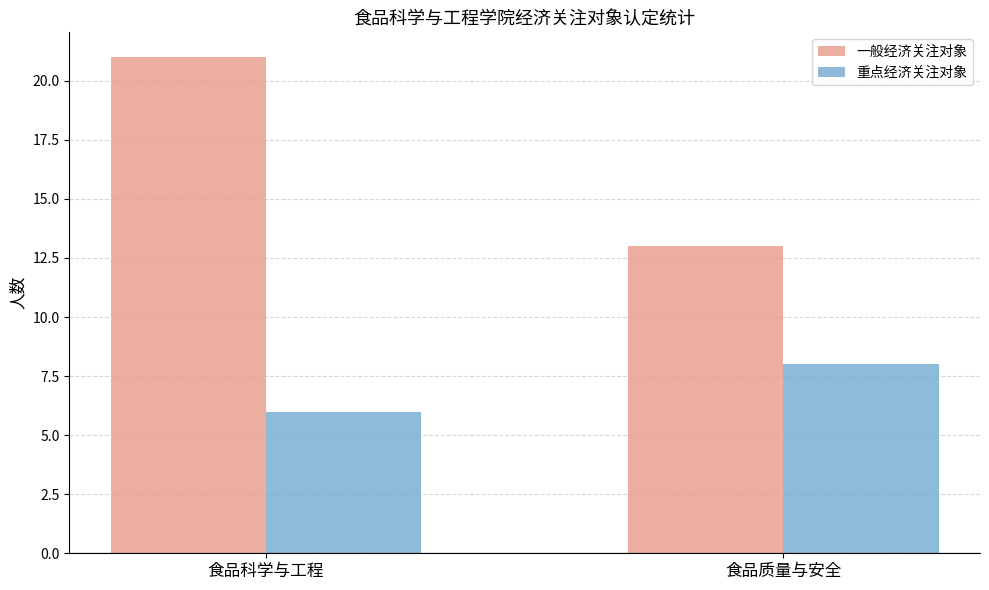

What is the minimum value shown in the chart?

6